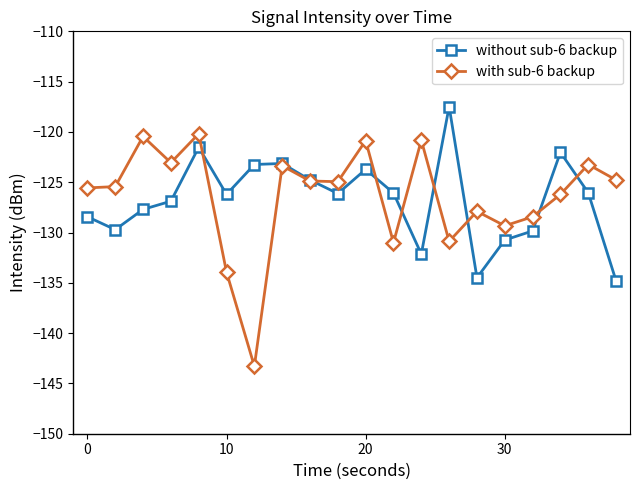

How many series are shown in this chart?

2